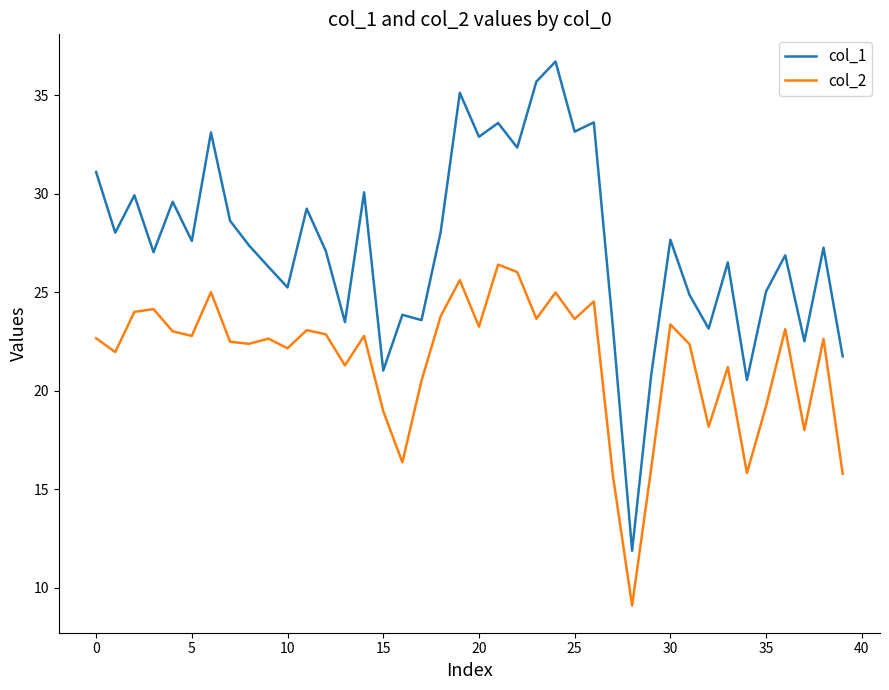

What is the difference between the maximum and minimum values in the col_1 series?

24.8